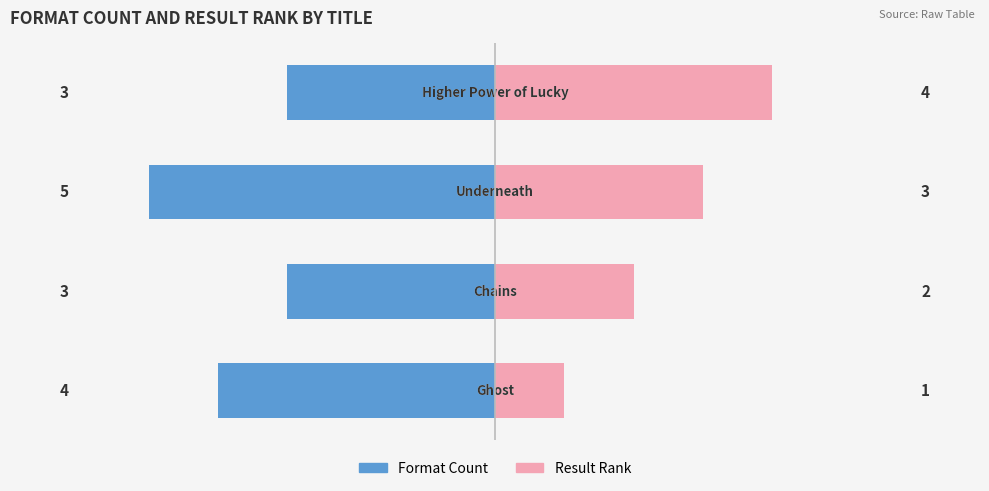

What is the value of the Result Rank bar at the 2nd from the left?

2